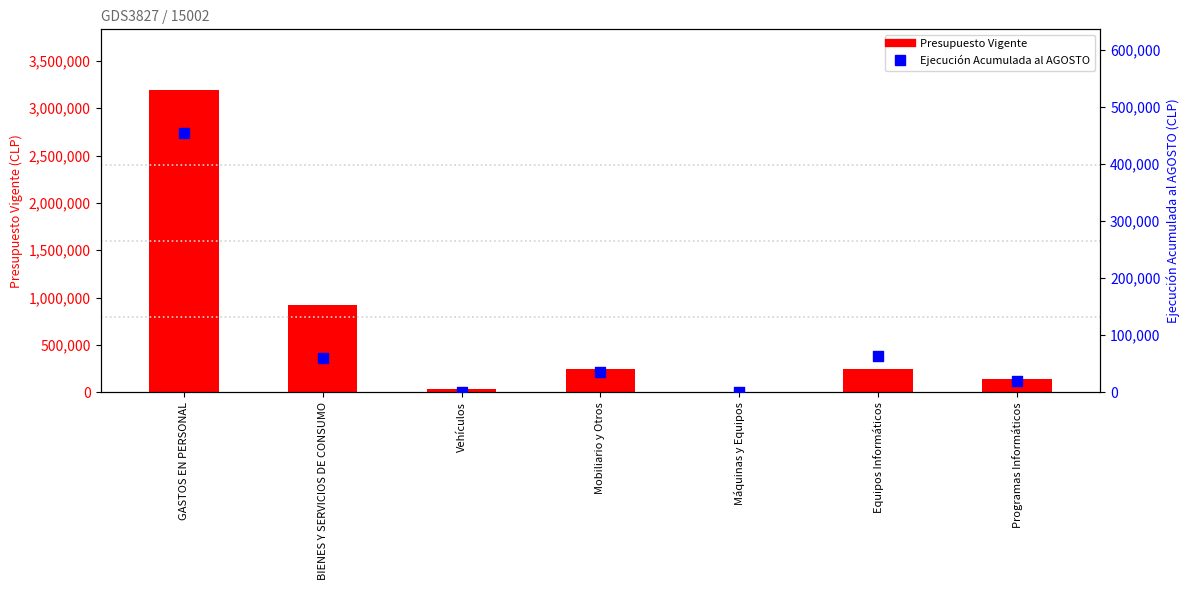

Is the value of Ejecución Acumulada al AGOSTO at Mobiliario y Otros greater than the value of Presupuesto Vigente at Mobiliario y Otros?

No